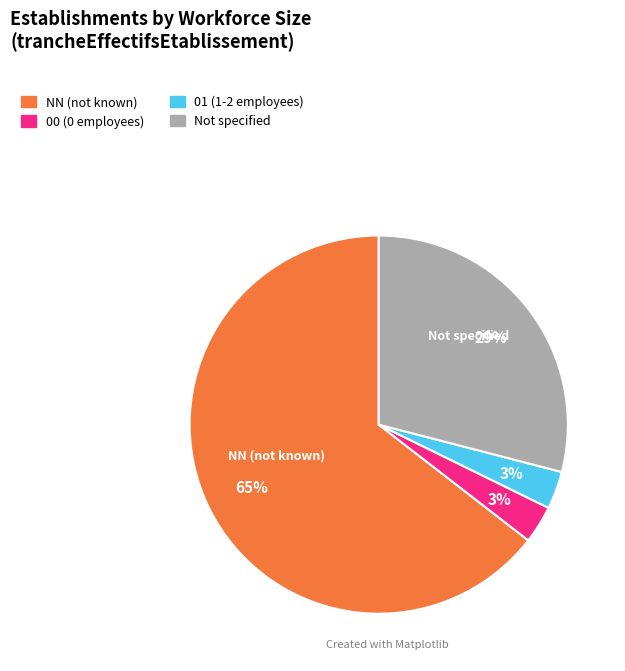

Is there a majority slice in this chart?

Yes